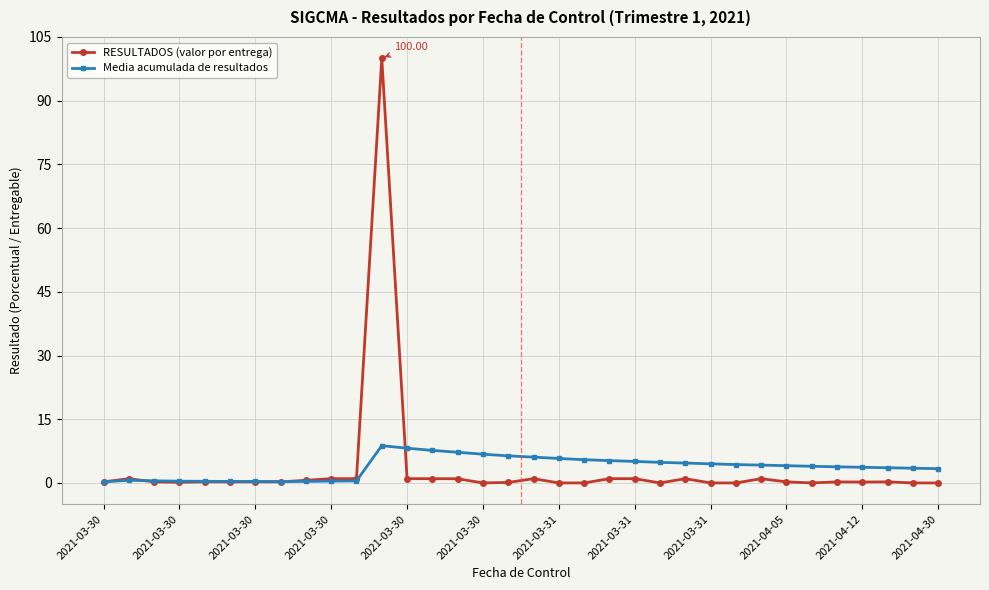

True or false: Media acumulada de resultados has more than 0 points higher than both neighbors.

True